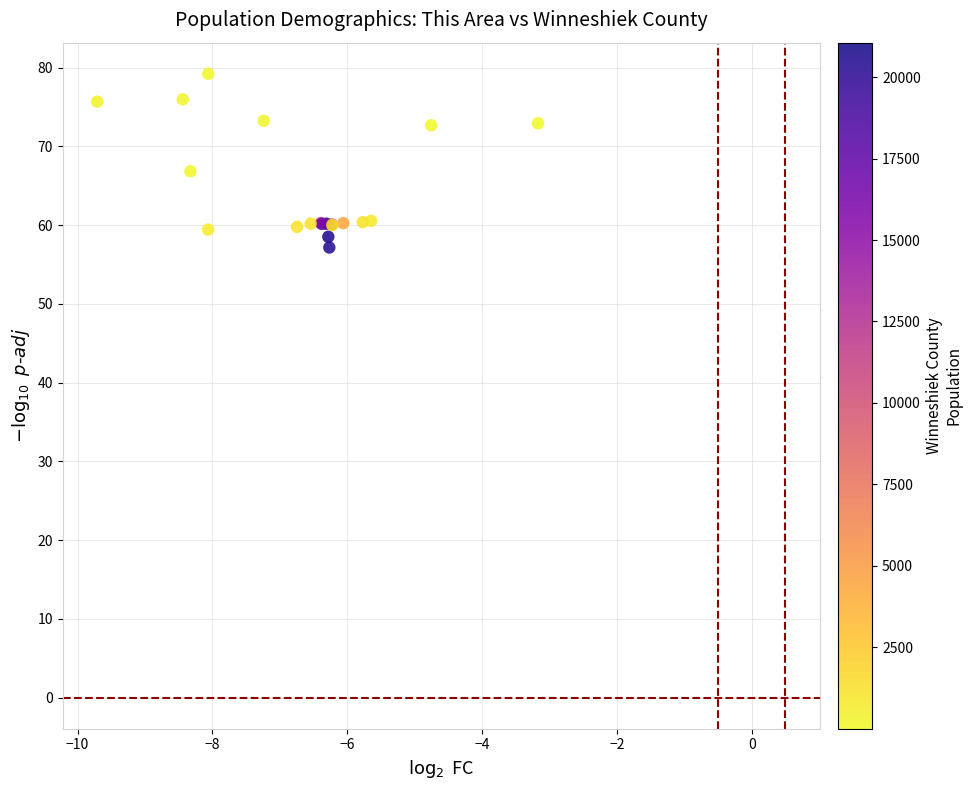

What Y value in the scatter plot is closest to 68?

66.8